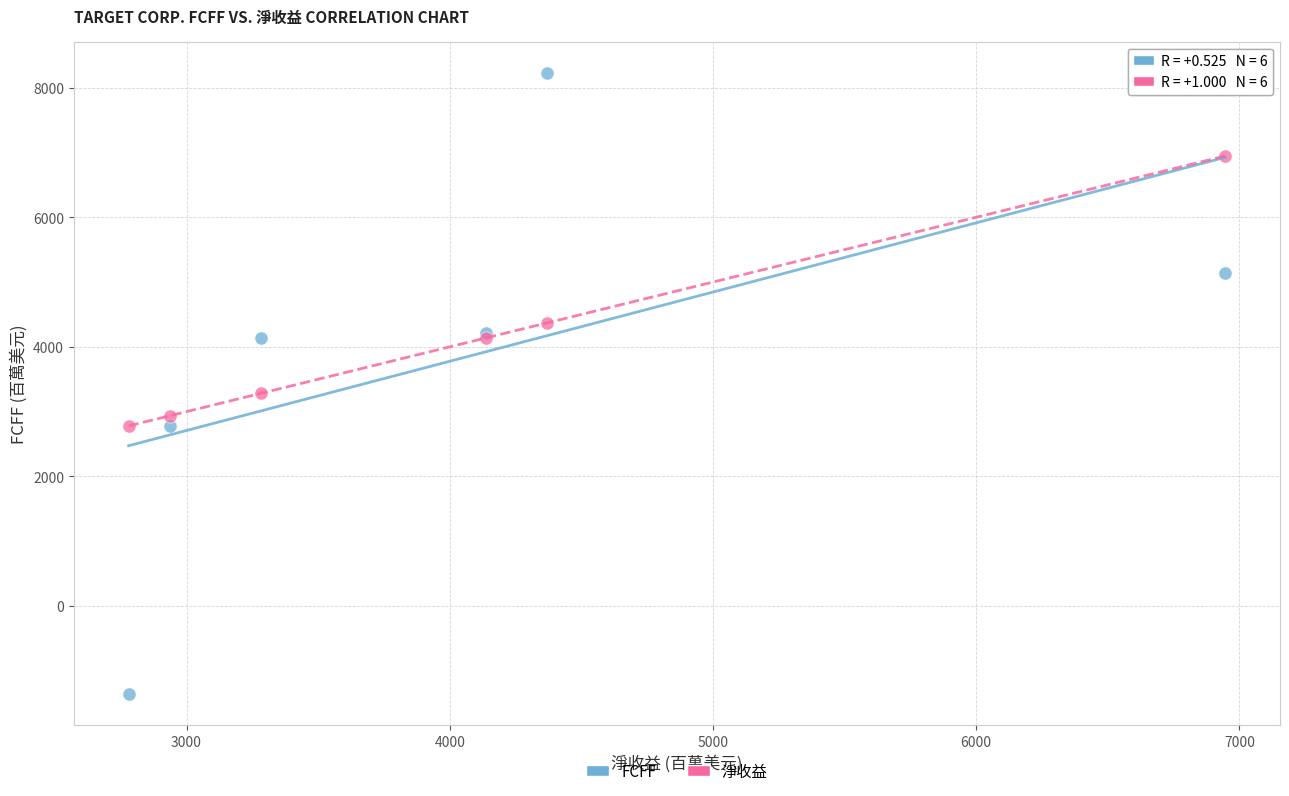

Which series reaches the maximum Y coordinate?

FCFF